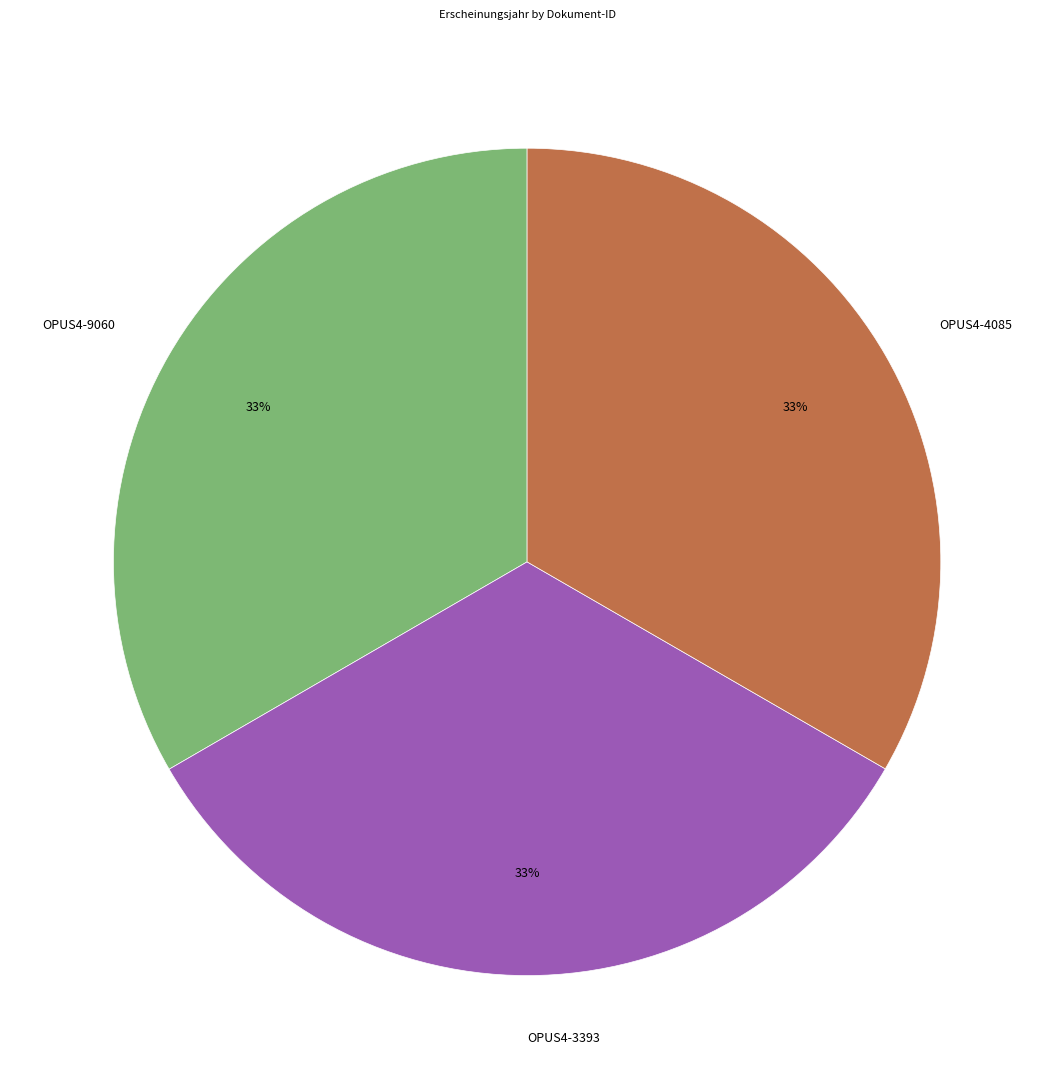

Do OPUS4-9060 and OPUS4-4085 together represent more than half of the pie?

Yes